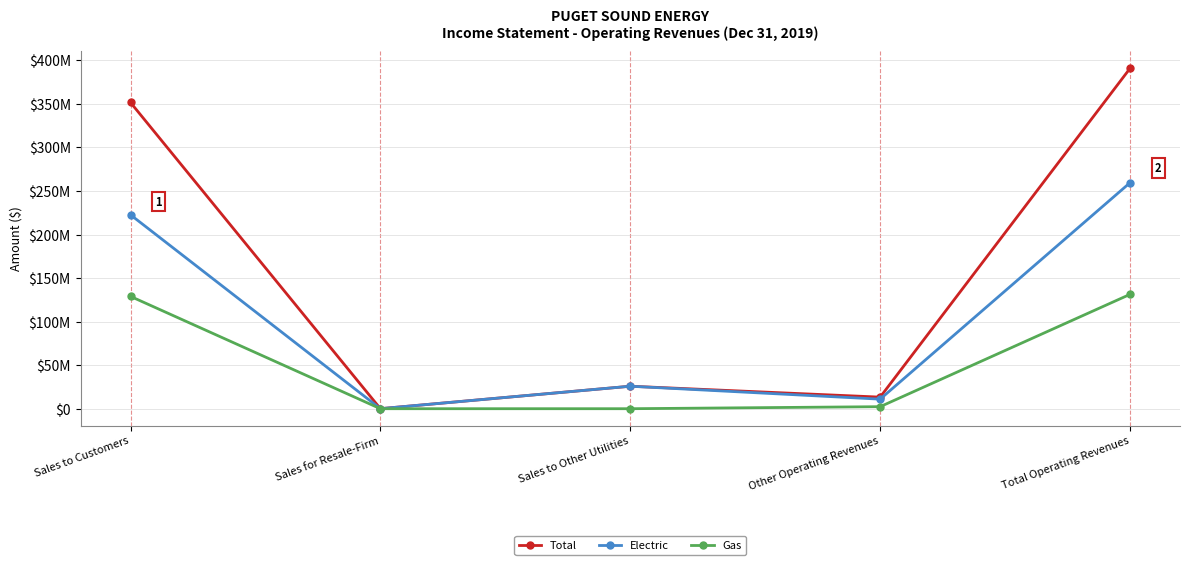

What is the difference between the second highest and minimum values in the Gas series?

128989175.0